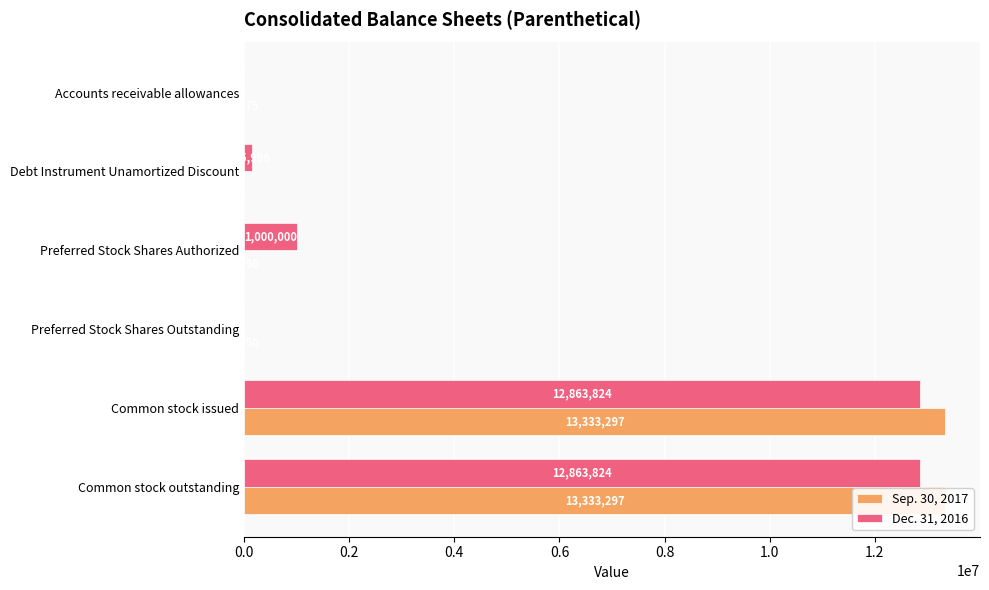

Which series has the widest spread of values?

Sep. 30, 2017